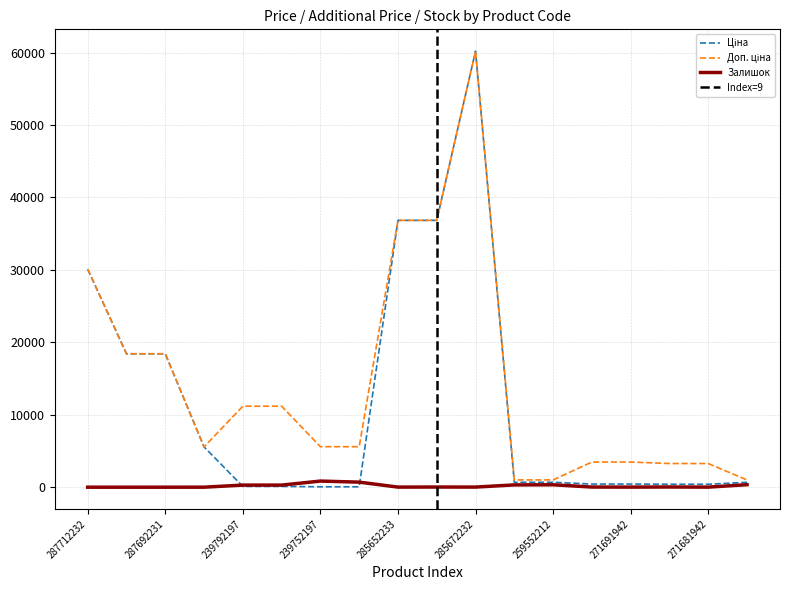

What is the lowest value of the Доп. ціна series?

1004.1